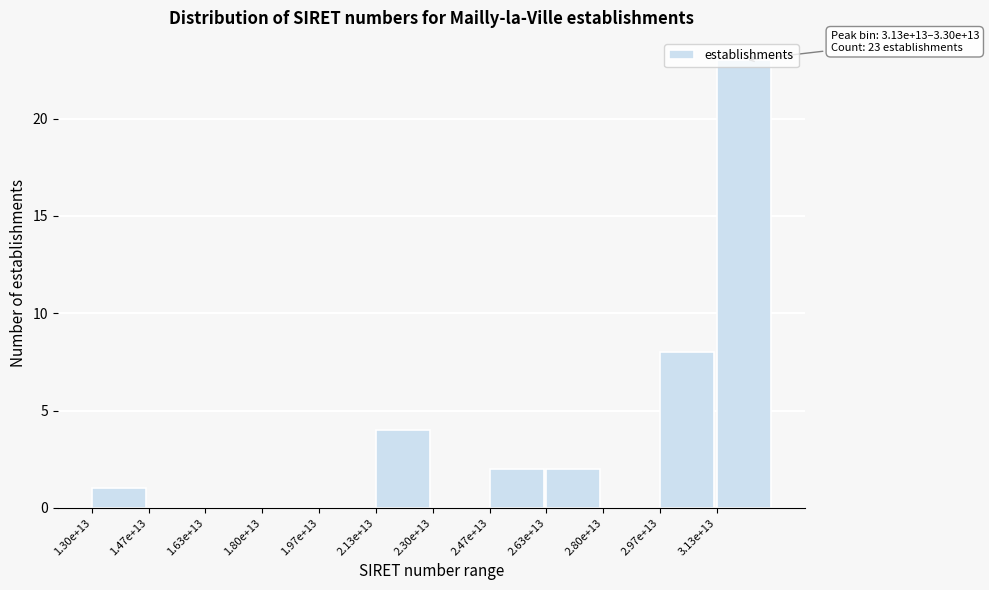

What is the sum of the values at 1.30e+13 and 2.97e+13?

9